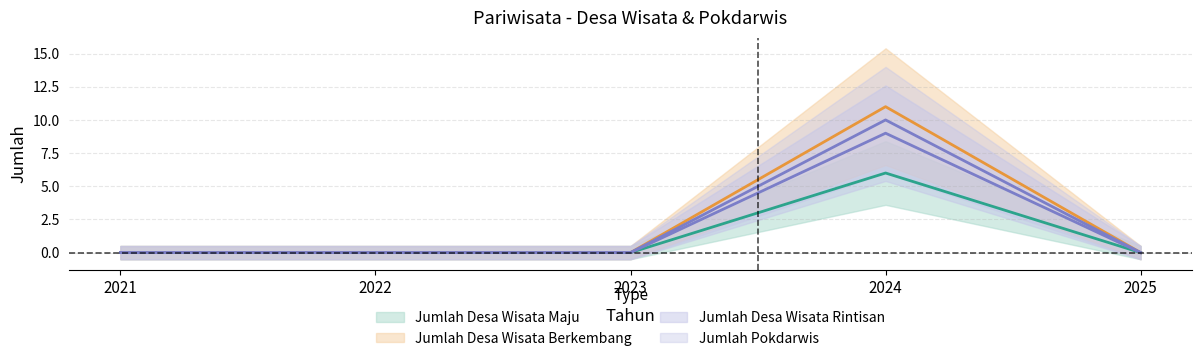

What are all the series names shown in the legend?

Jumlah Desa Wisata Maju, Jumlah Desa Wisata Berkembang, Jumlah Desa Wisata Rintisan, Jumlah Pokdarwis